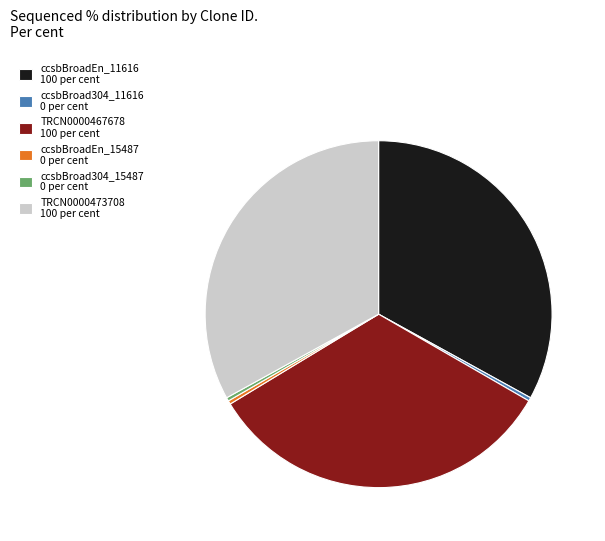

Does any single category account for the majority?

No